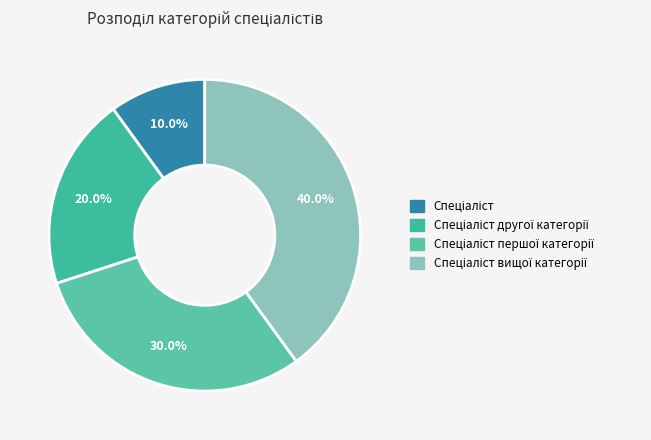

To the nearest percent, what is the difference between the Спеціаліст другої категорії and Спеціаліст вищої категорії slice percentages?

20%